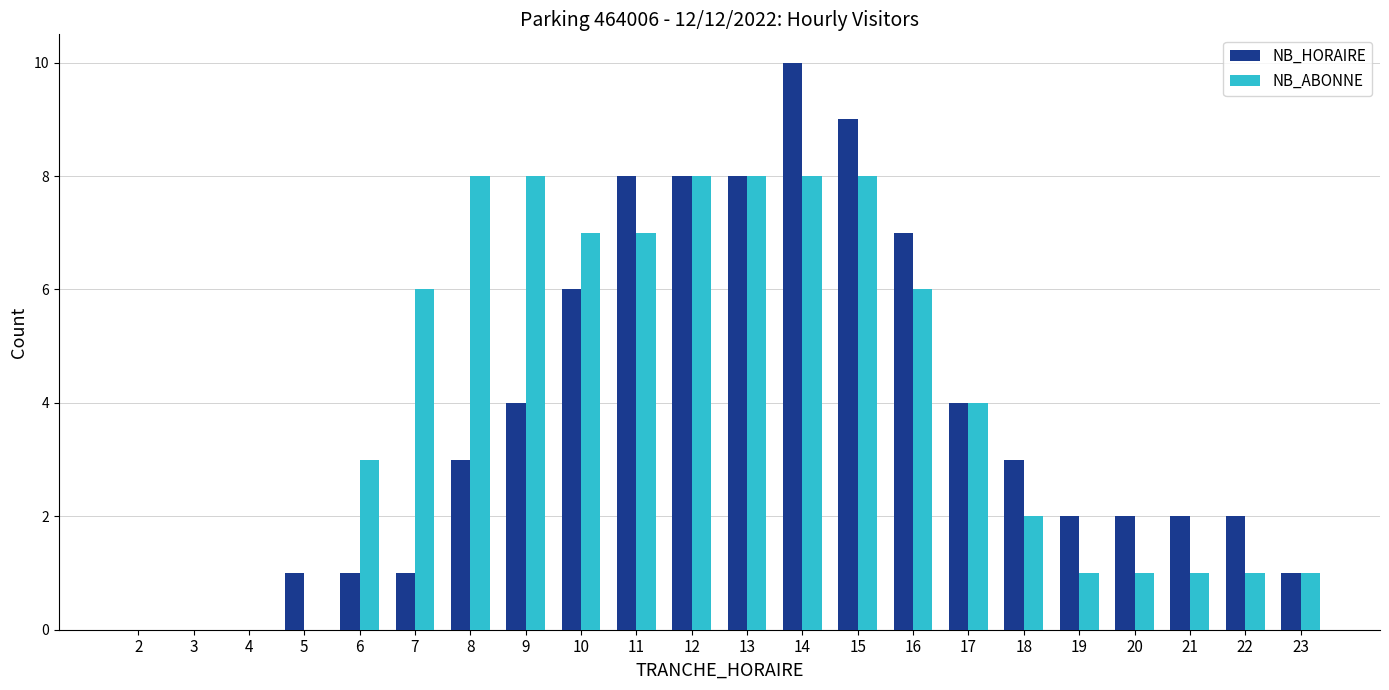

True or false: NB_HORAIRE has a value of 1 at 23.

True